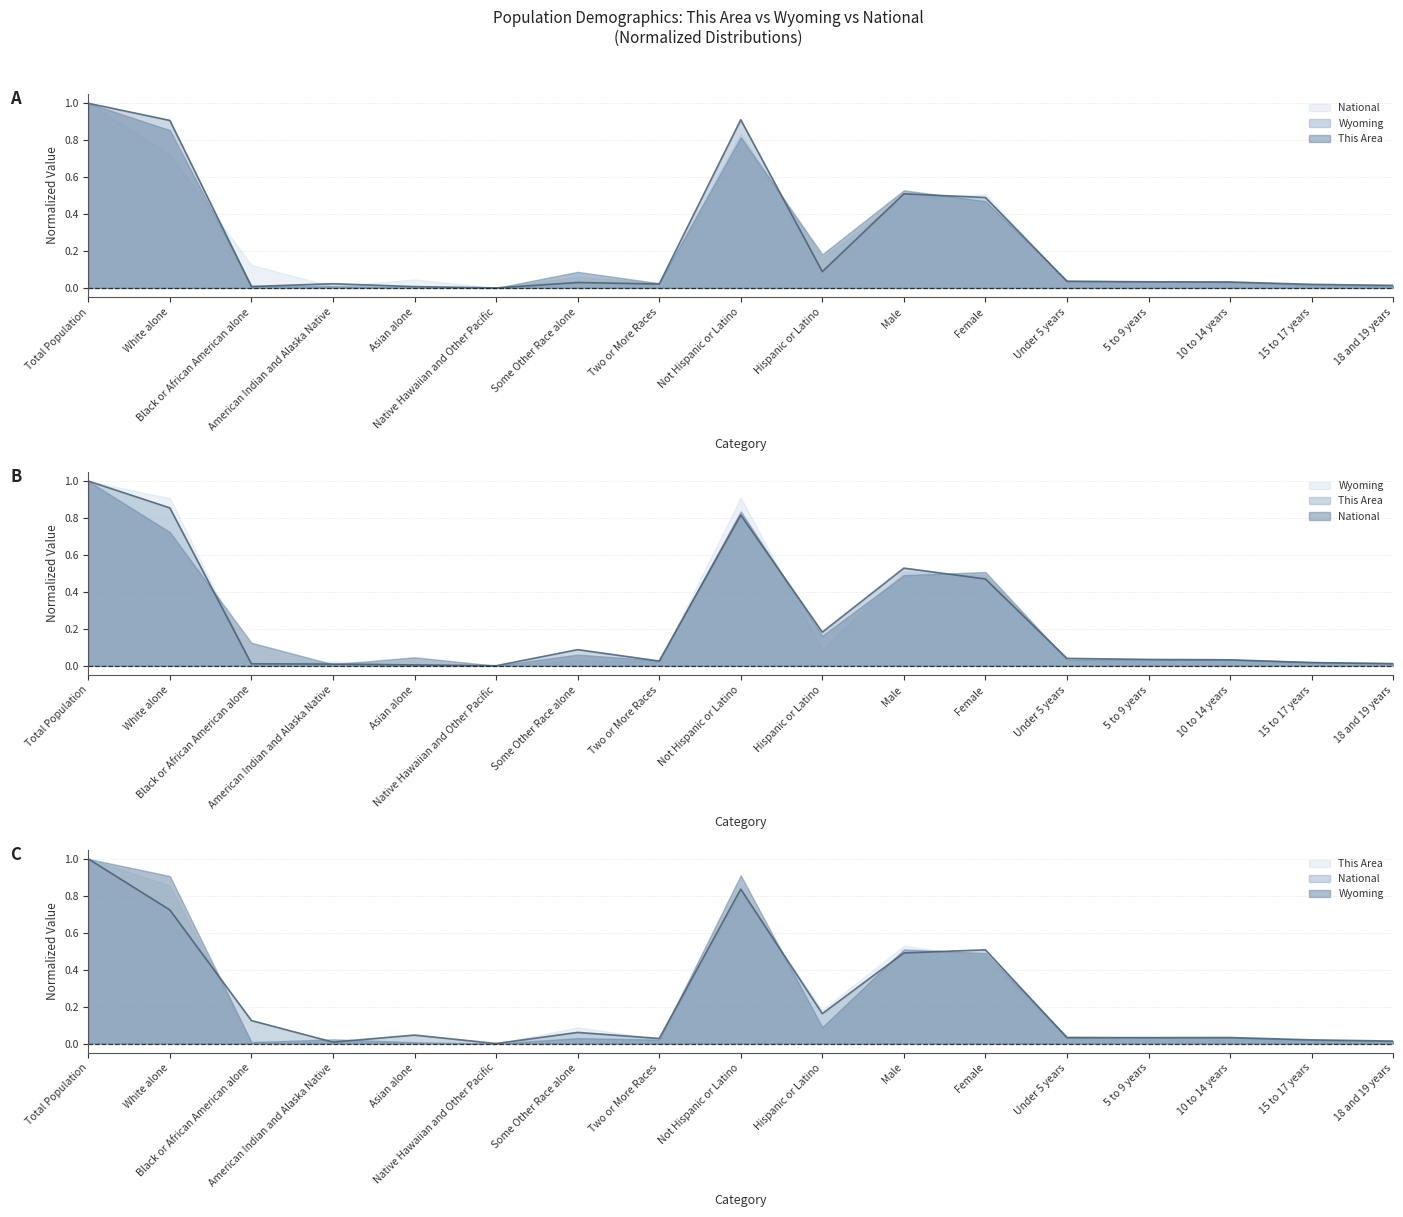

Between Not Hispanic or Latino and Under 5 years, which series saw the biggest shift?

Wyoming